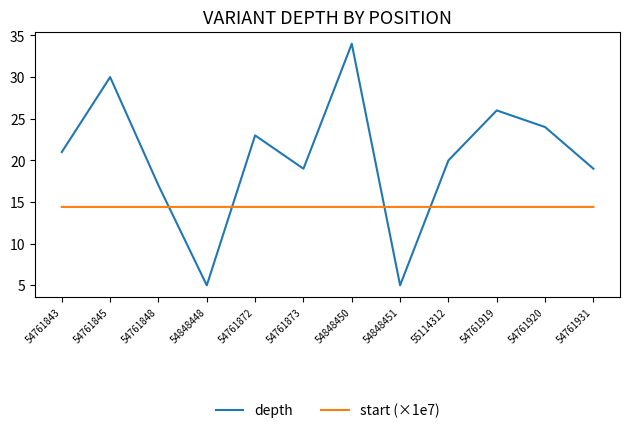

Between 54761848 and 54848451, which series saw the biggest shift?

depth